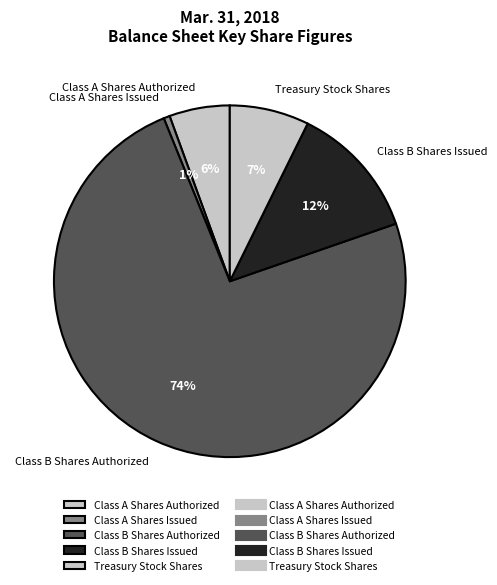

To the nearest percent, what is the average slice percentage?

20%